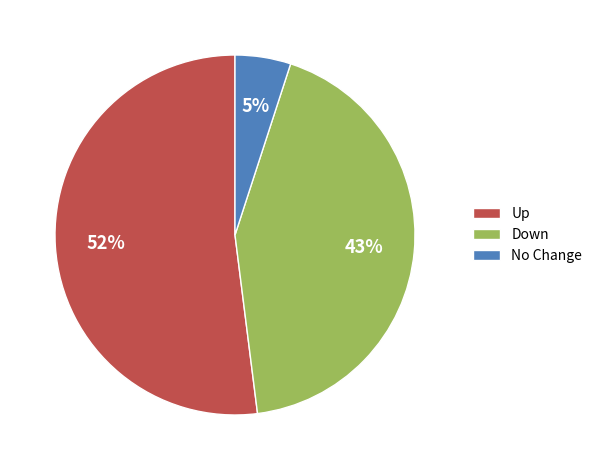

Which category accounts for the majority?

Up